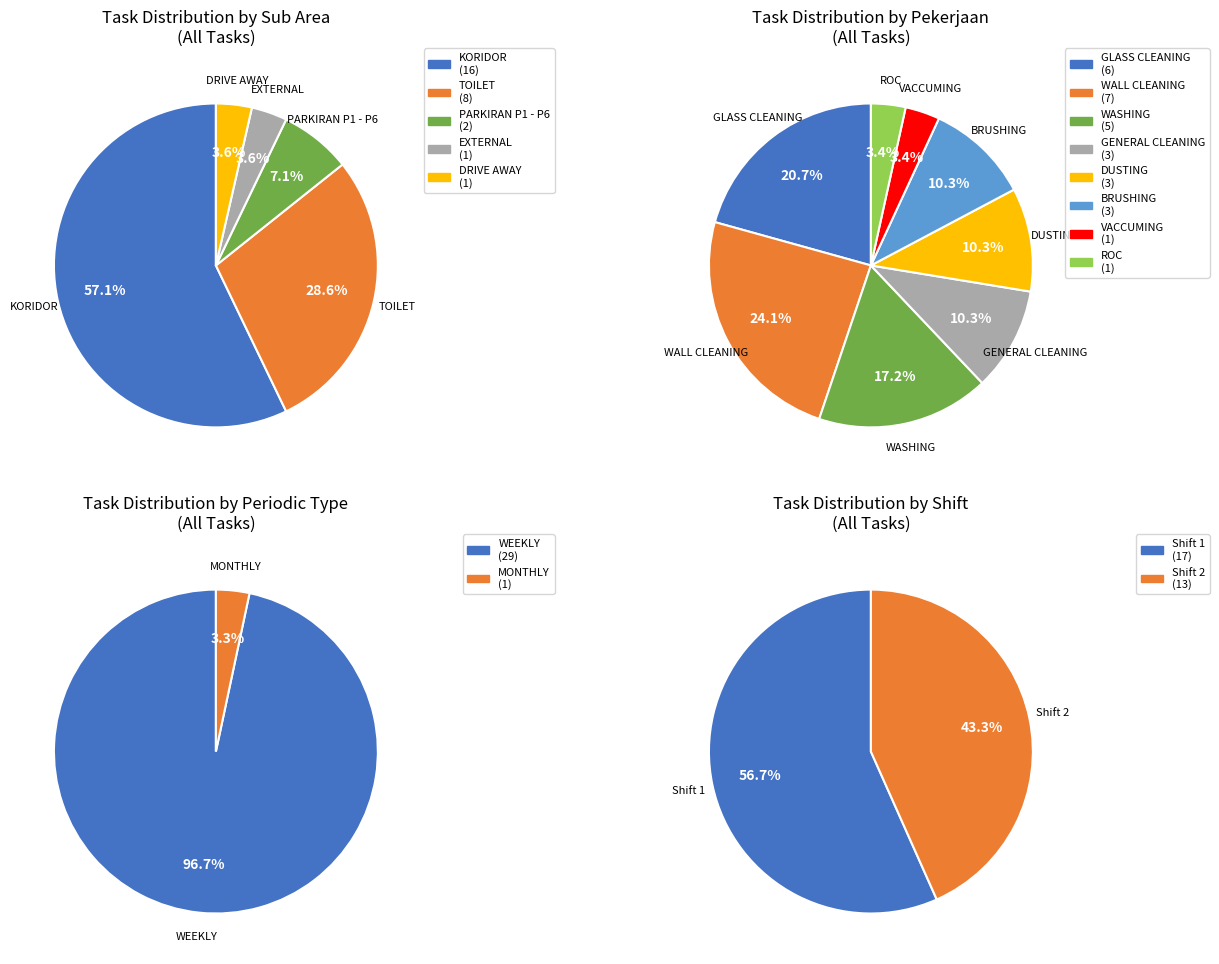

Which category has the biggest portion of the pie?

KORIDOR